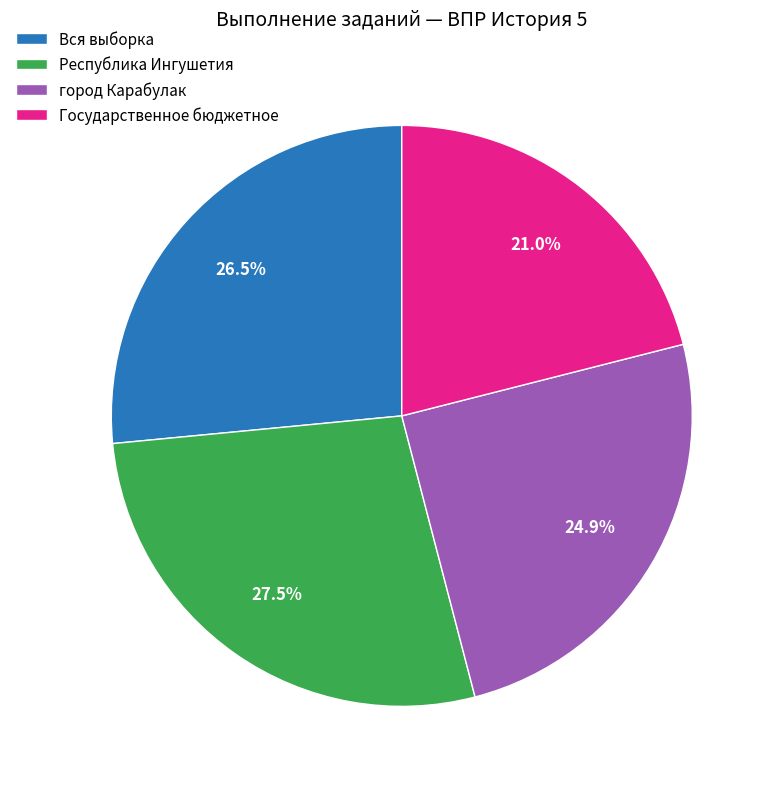

True or false: Вся выборка accounts for 21% of the total.

False